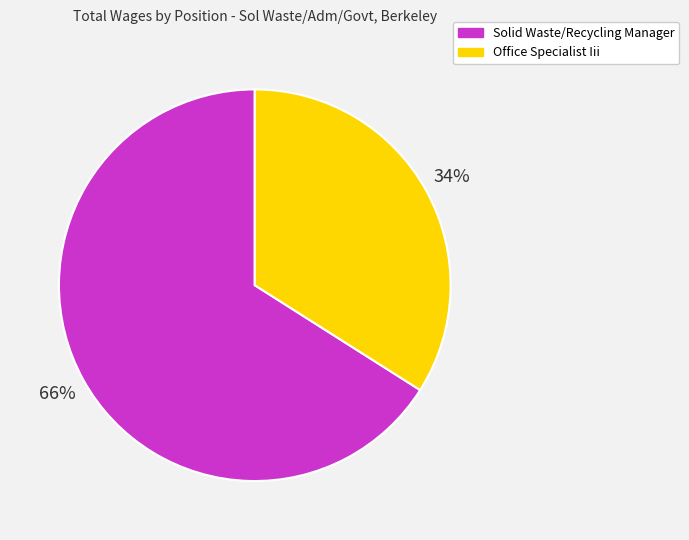

What is the largest slice in the pie chart?

Solid Waste/Recycling Manager